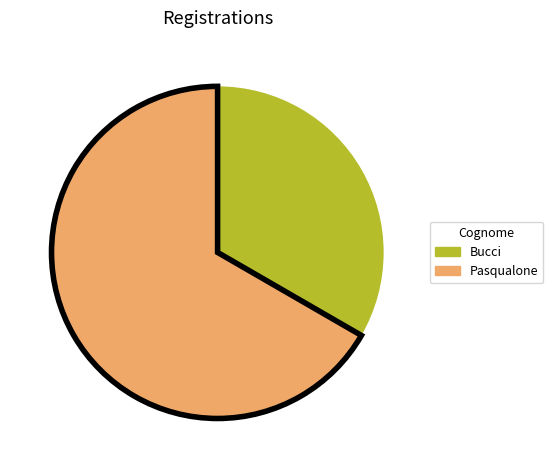

How many segments does this pie chart have?

2